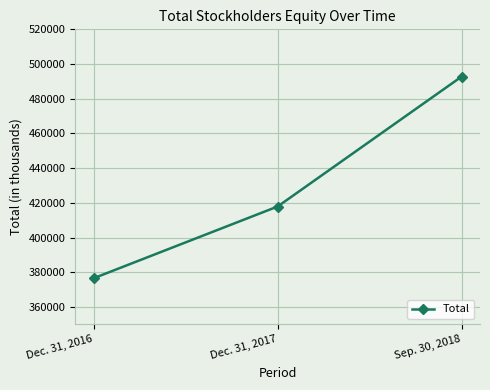

What is the value of the 3rd point from the left?

492767